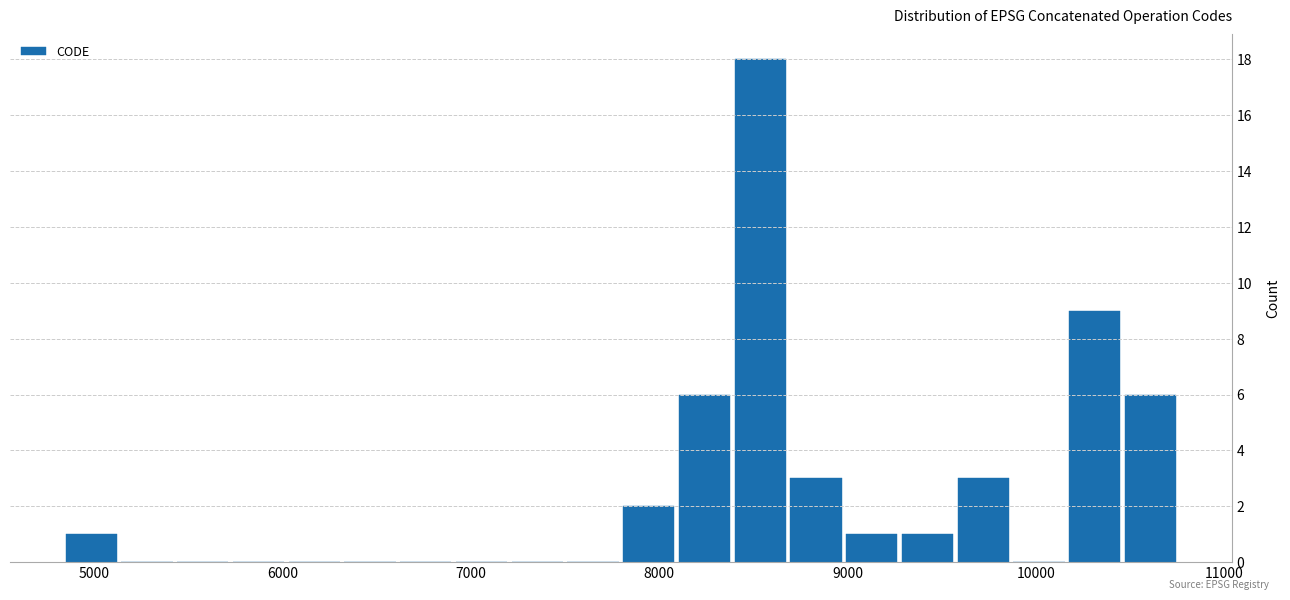

Read against the x-axis, roughly where is the centre of the tallest bar?

8500